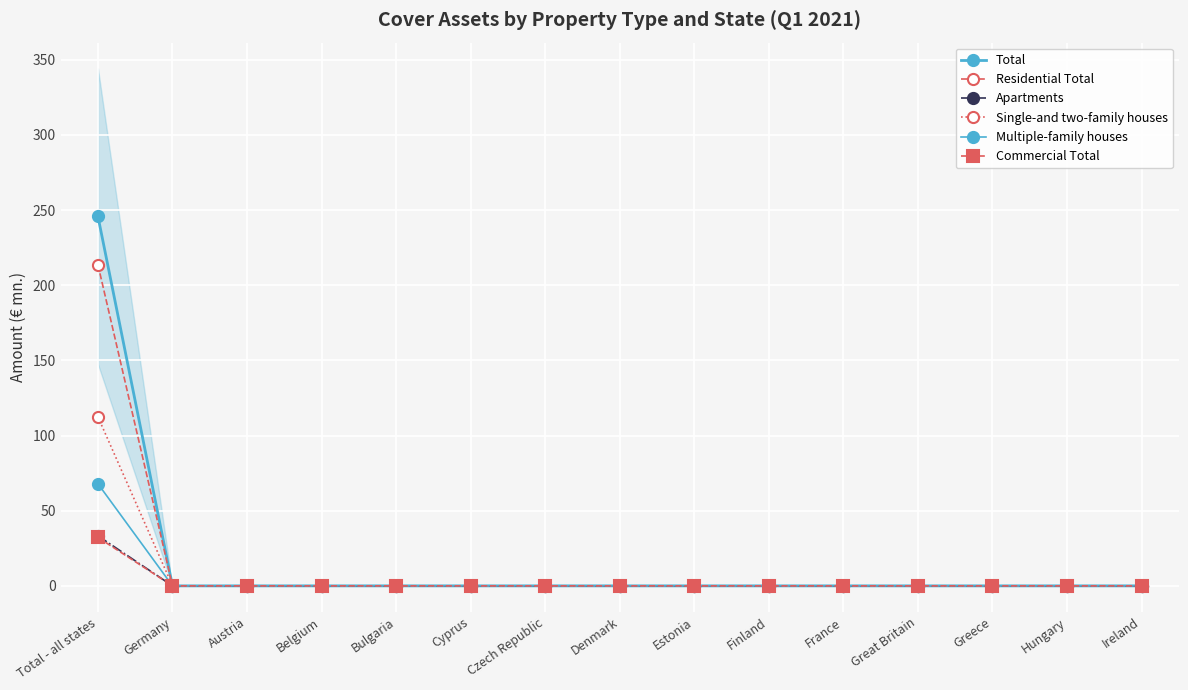

Which series has the largest total across all categories?

Total